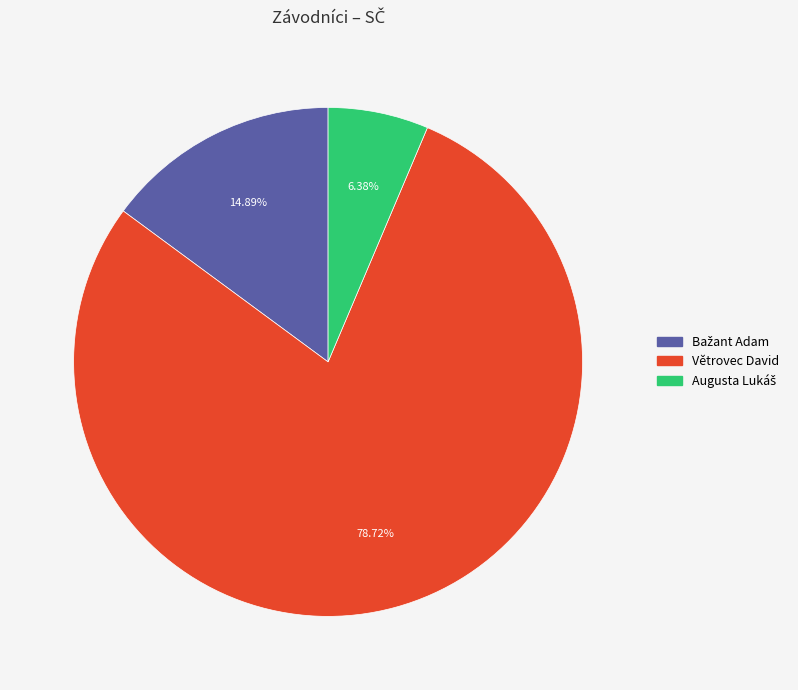

What is the largest slice in the pie chart?

Větrovec David